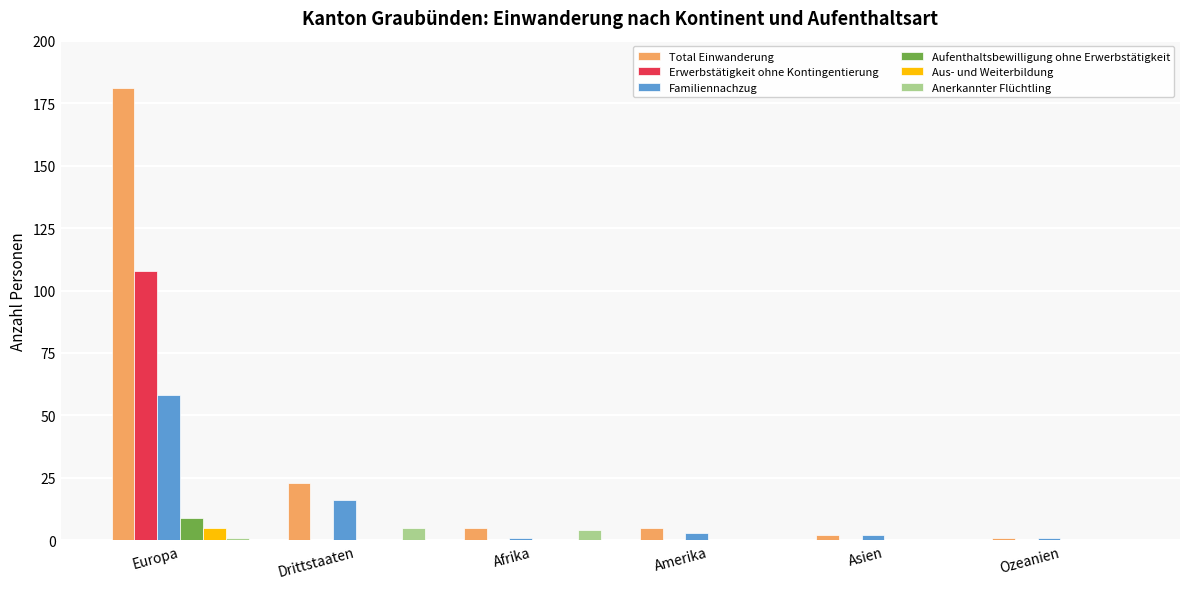

At which label does Total Einwanderung reach its peak?

Europa